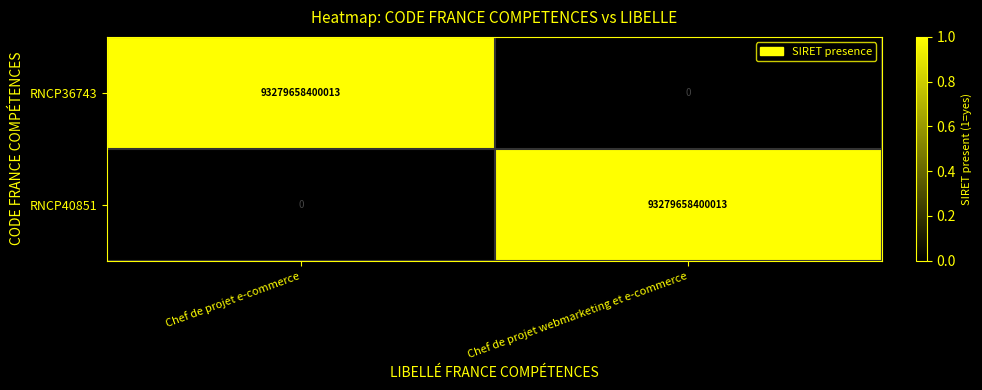

What is the difference between the RNCP40851 values at Chef de projet e-commerce and Chef de projet webmarketing et e-commerce?

93279658400013